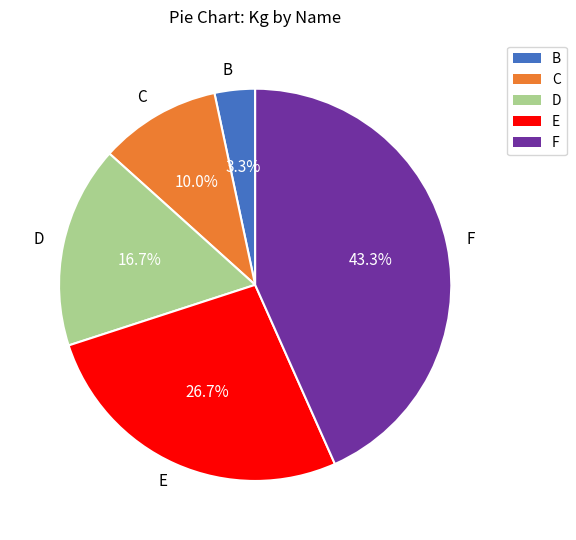

Is it true that E is 39% of the pie?

False